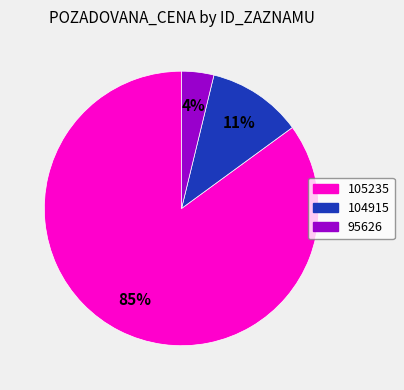

Which category accounts for the majority?

105235